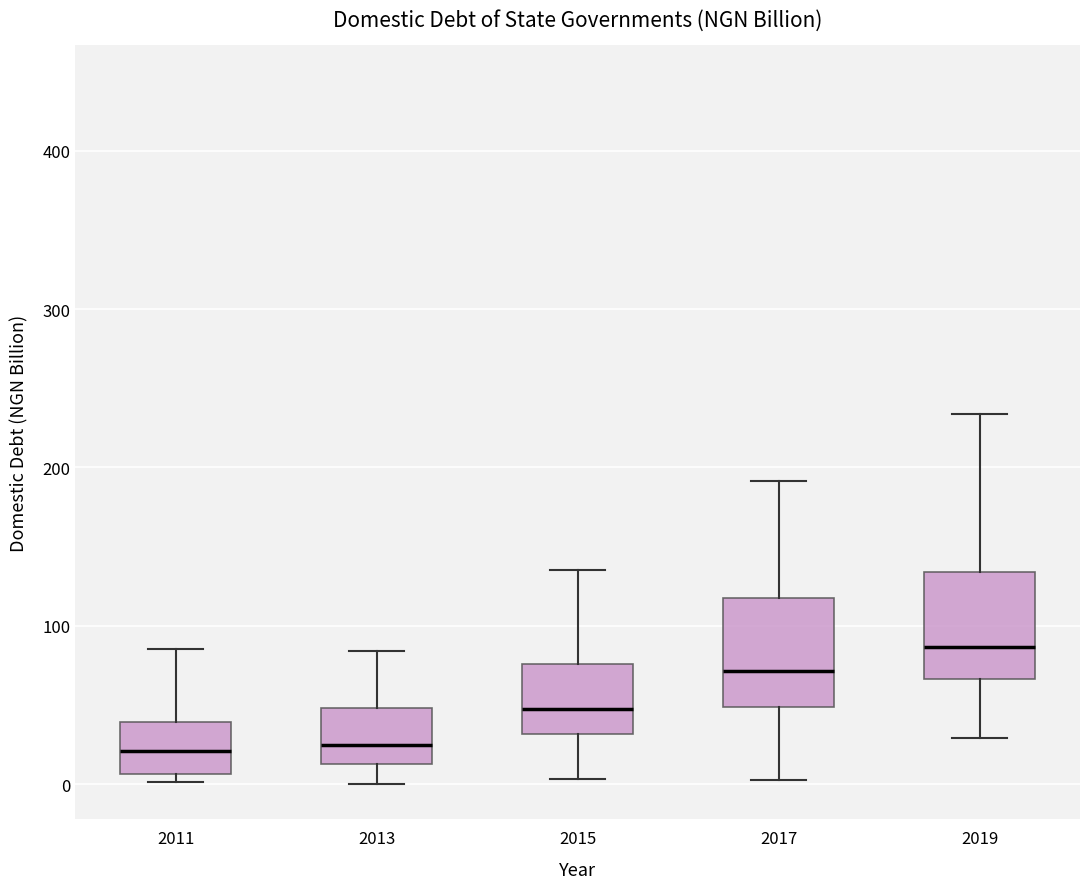

Reading left to right, transcribe this box plot: for each box, give where its median line is, the range the box spans, and where its two whiskers end, as read against the y-axis. The values are not printed on the chart, so give them approximately, as read against the axis.

2011: median 20, box 10 to 40, whiskers 0 to 90
2013: median 20, box 10 to 50, whiskers 0 to 80
2015: median 50, box 30 to 80, whiskers 0 to 130
2017: median 70, box 50 to 120, whiskers 0 to 190
2019: median 90, box 70 to 130, whiskers 30 to 230